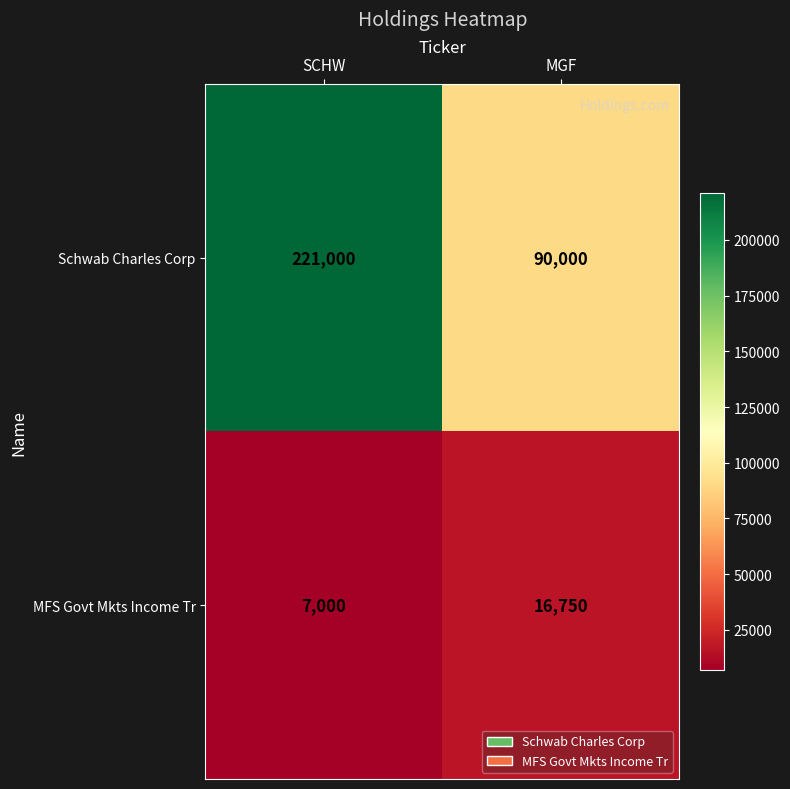

At which label is MFS Govt Mkts Income Tr closest to 11875?

SCHW